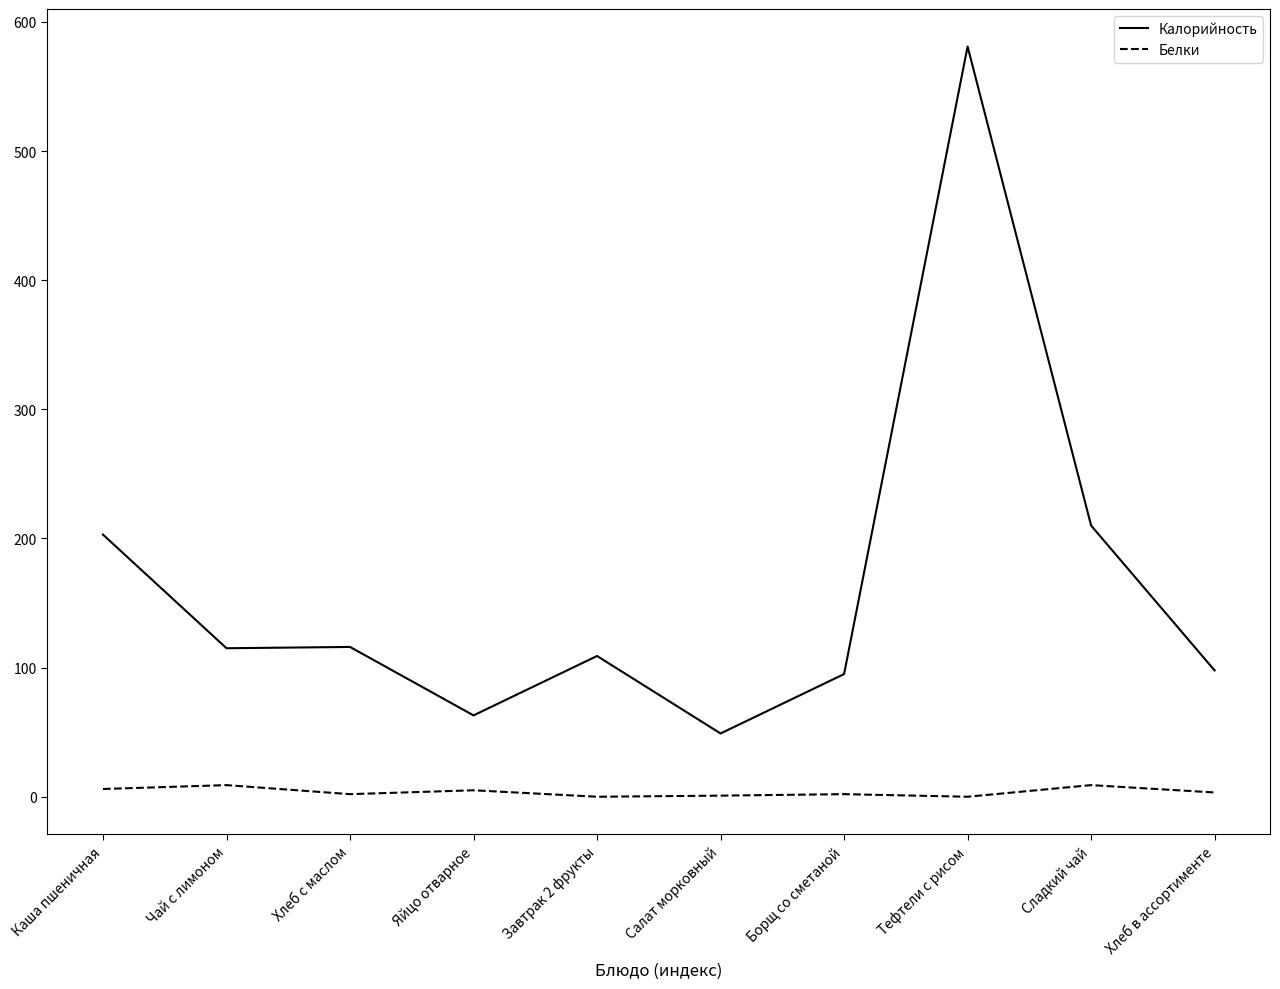

Which series has the largest range (max minus min)?

Калорийность